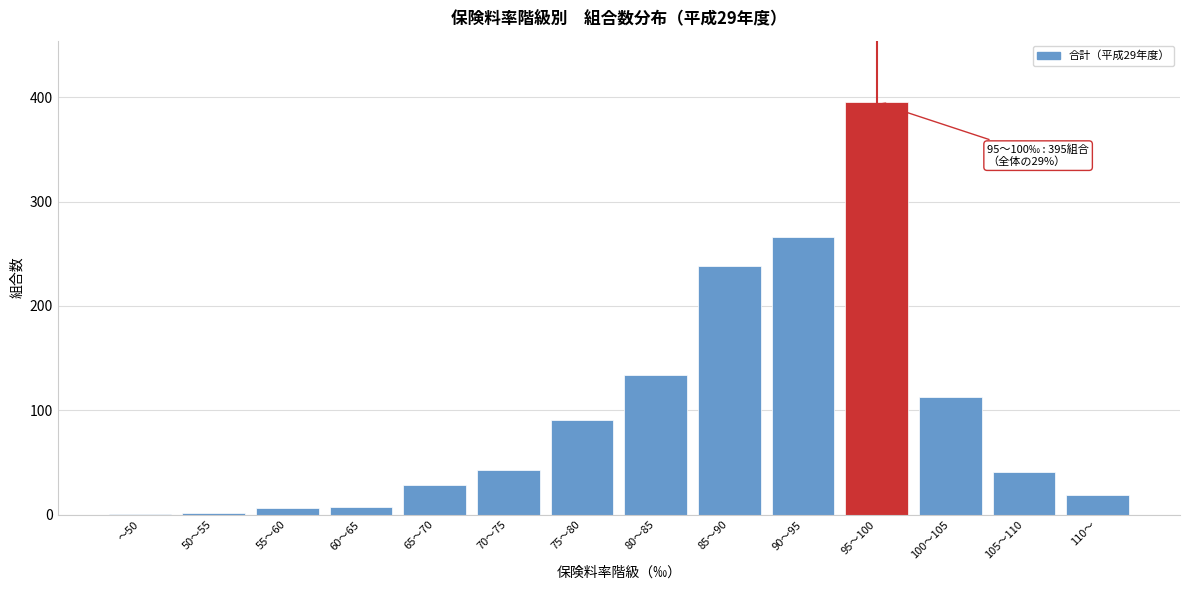

What is the maximum value shown in the chart?

395